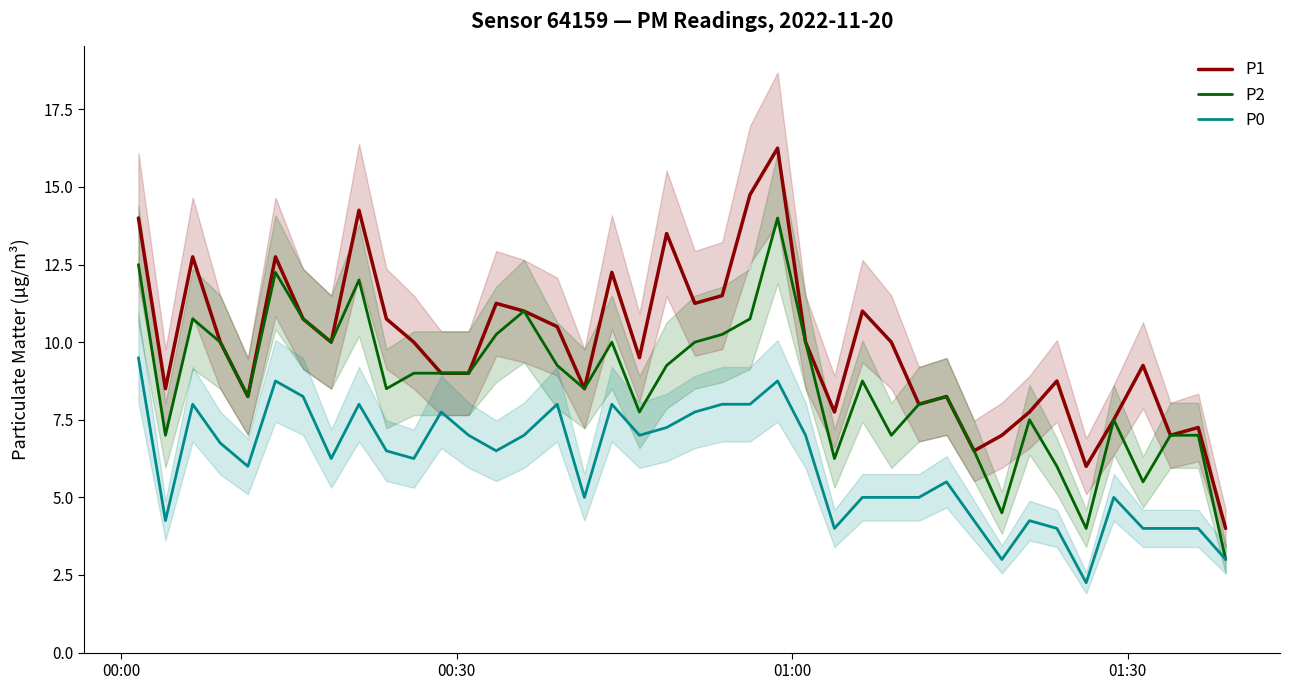

What is the maximum value for P0?

9.5